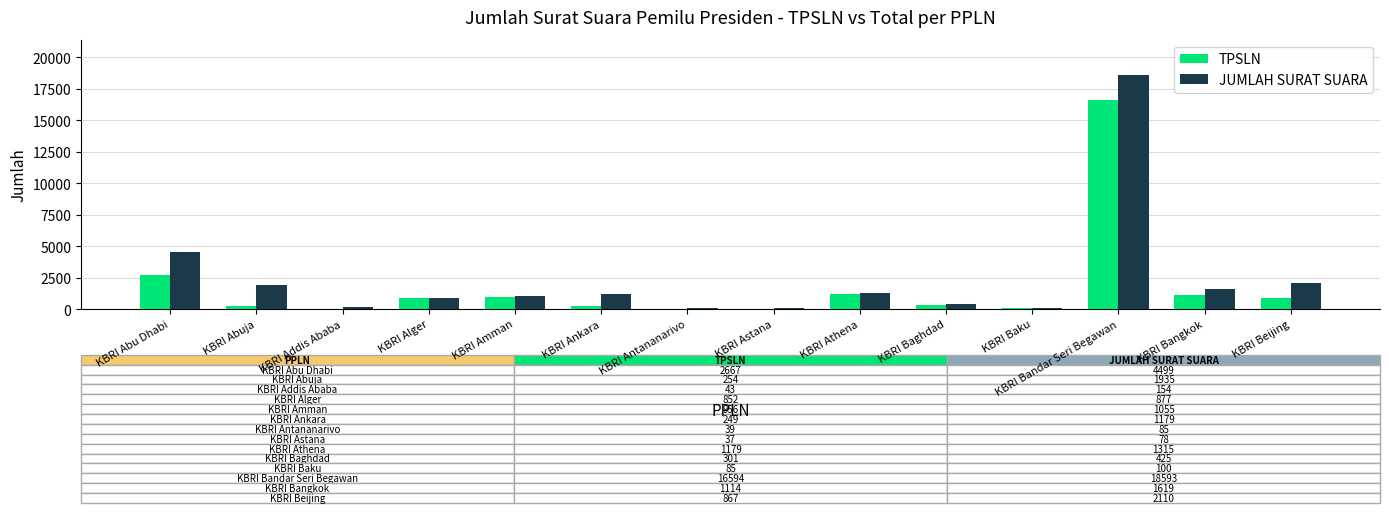

At which category is the sum across all series the highest?

KBRI Bandar Seri Begawan